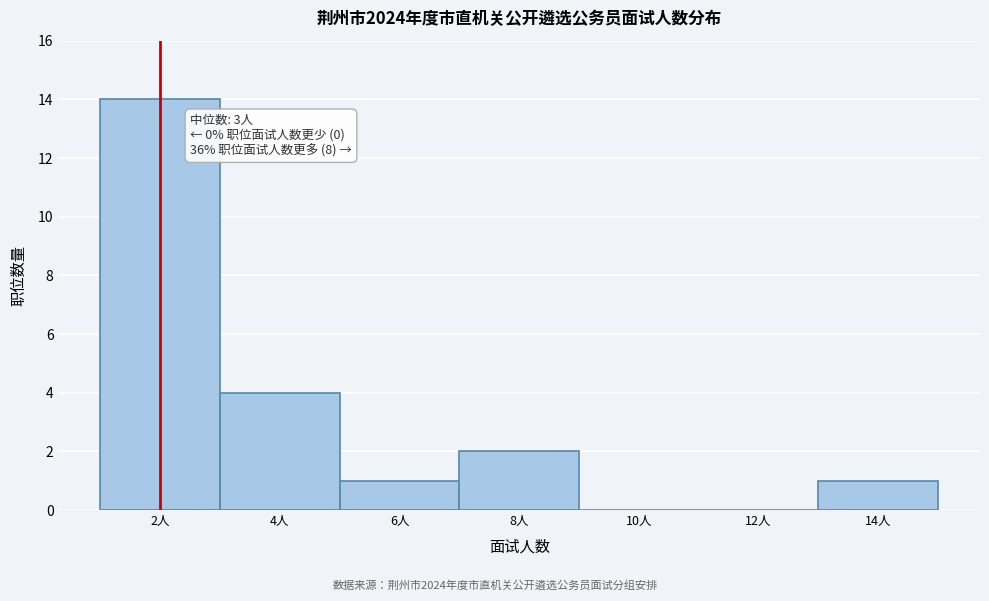

Reading left to right, list all the values displayed in this chart.

2人=14	4人=4	6人=1	8人=2	10人=0	12人=0	14人=1